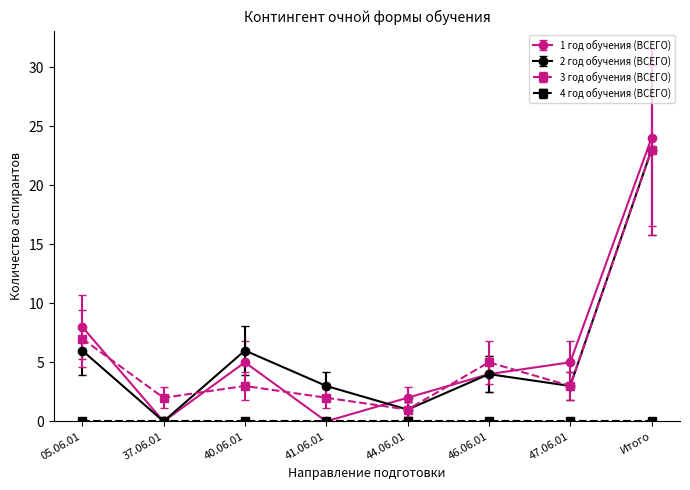

How many lines are shown in the chart?

4